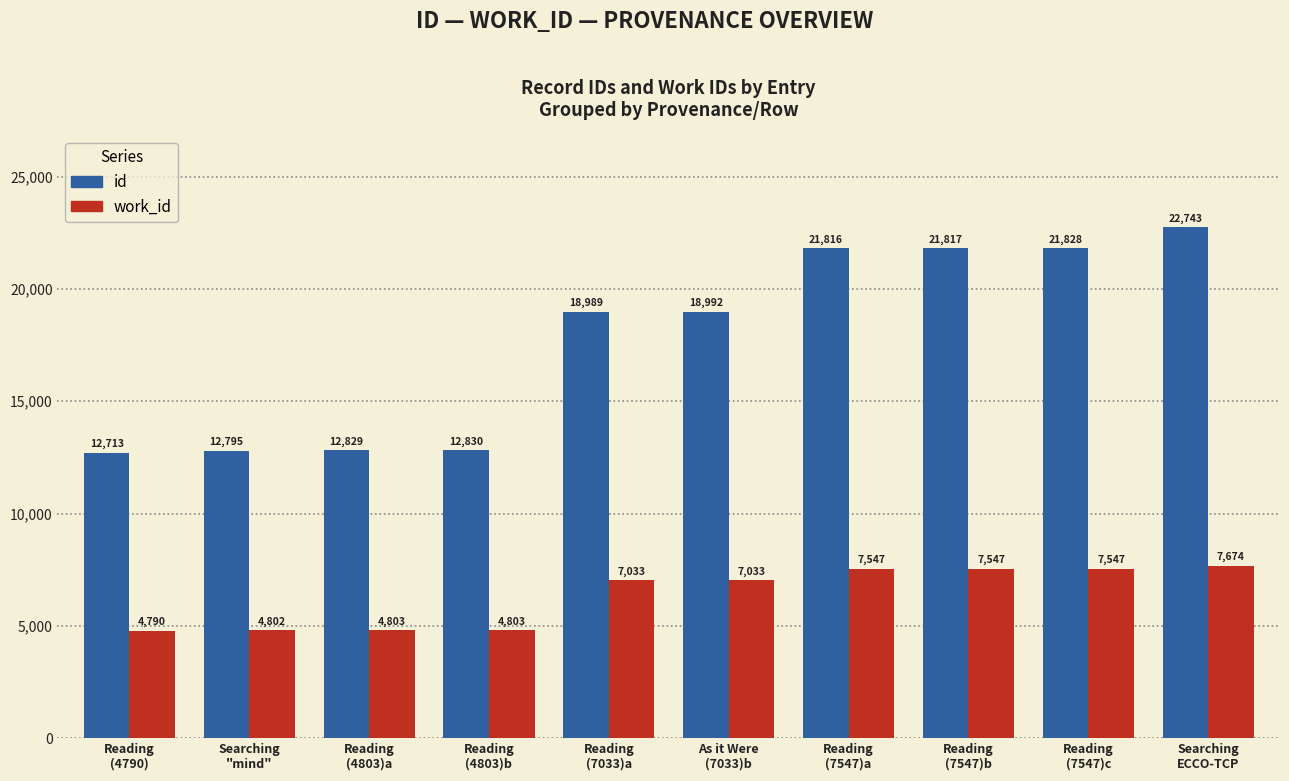

The work_id series shows 7674 at Searching
ECCO-TCP. True or false?

True